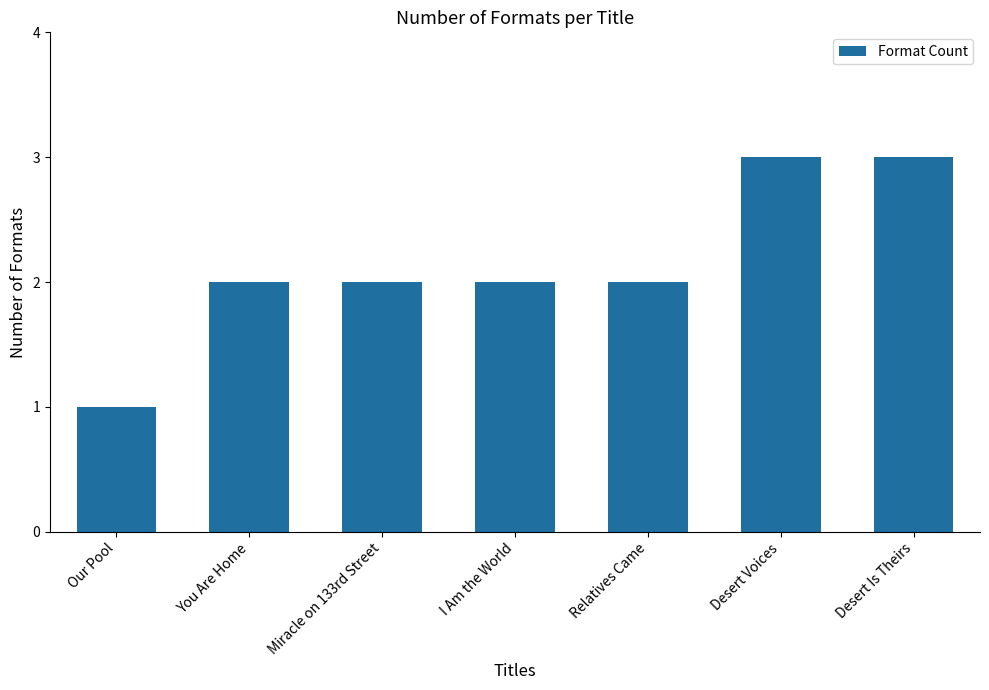

Reading left to right, what are all the values shown in this chart?

1	2	2	2	2	3	3